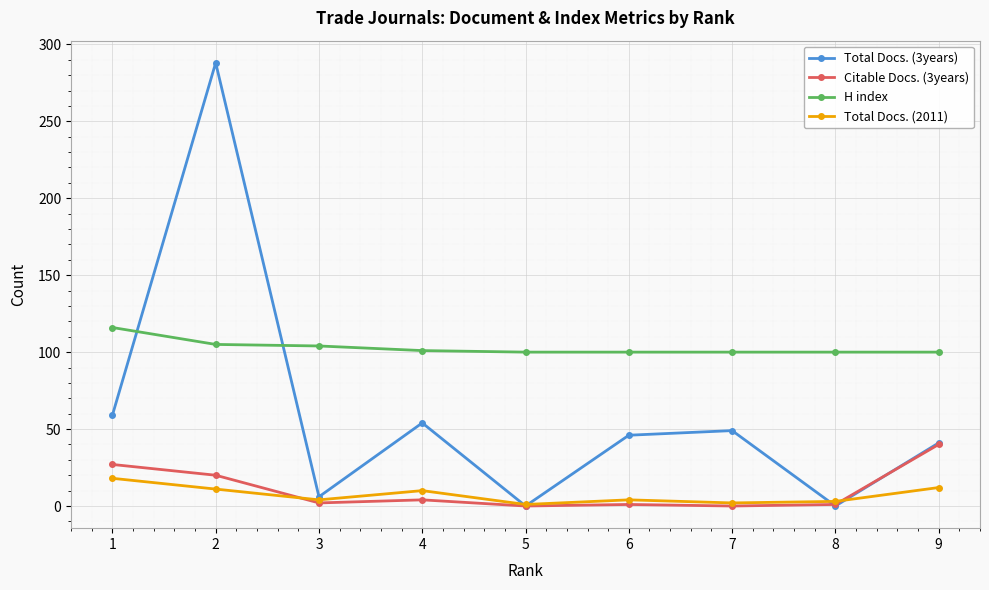

Is it true that H index equals 29 at 3?

False